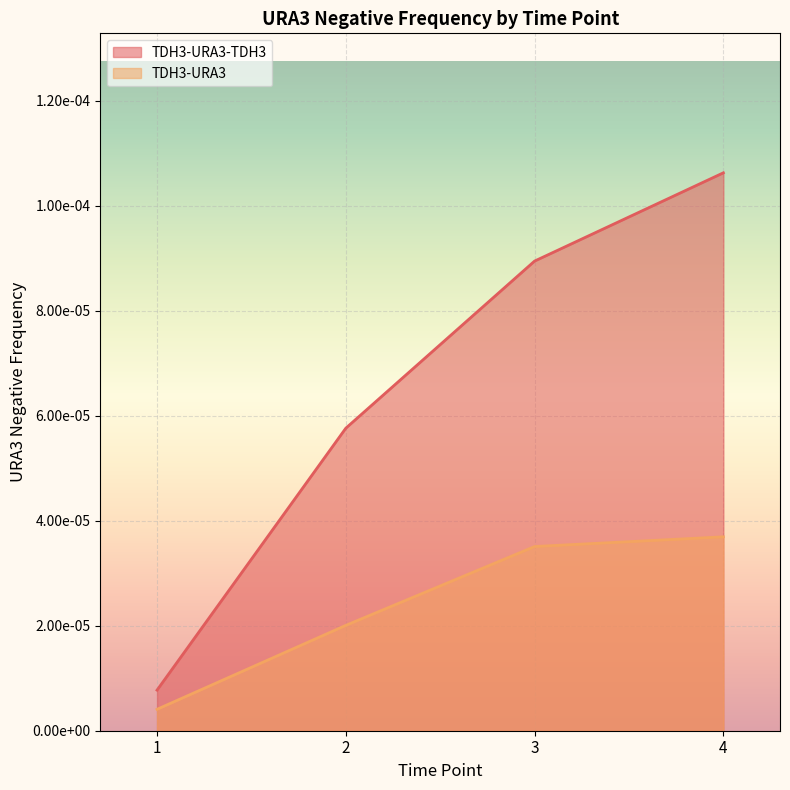

Which series has the largest range (max minus min)?

TDH3-URA3-TDH3